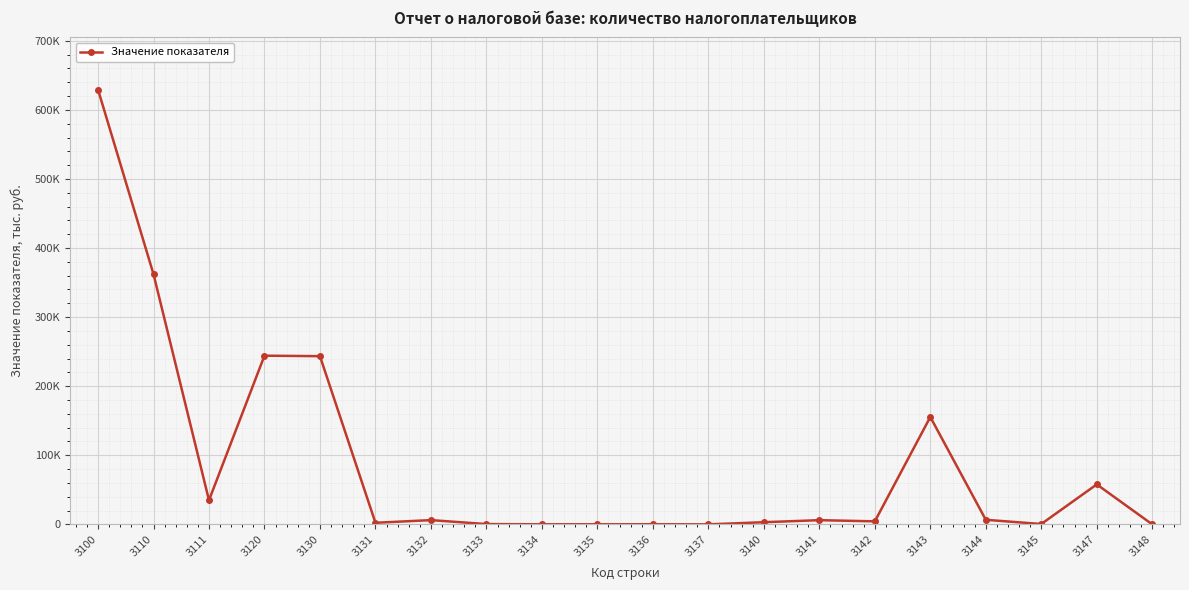

Which label corresponds to the smallest value in the chart?

3137